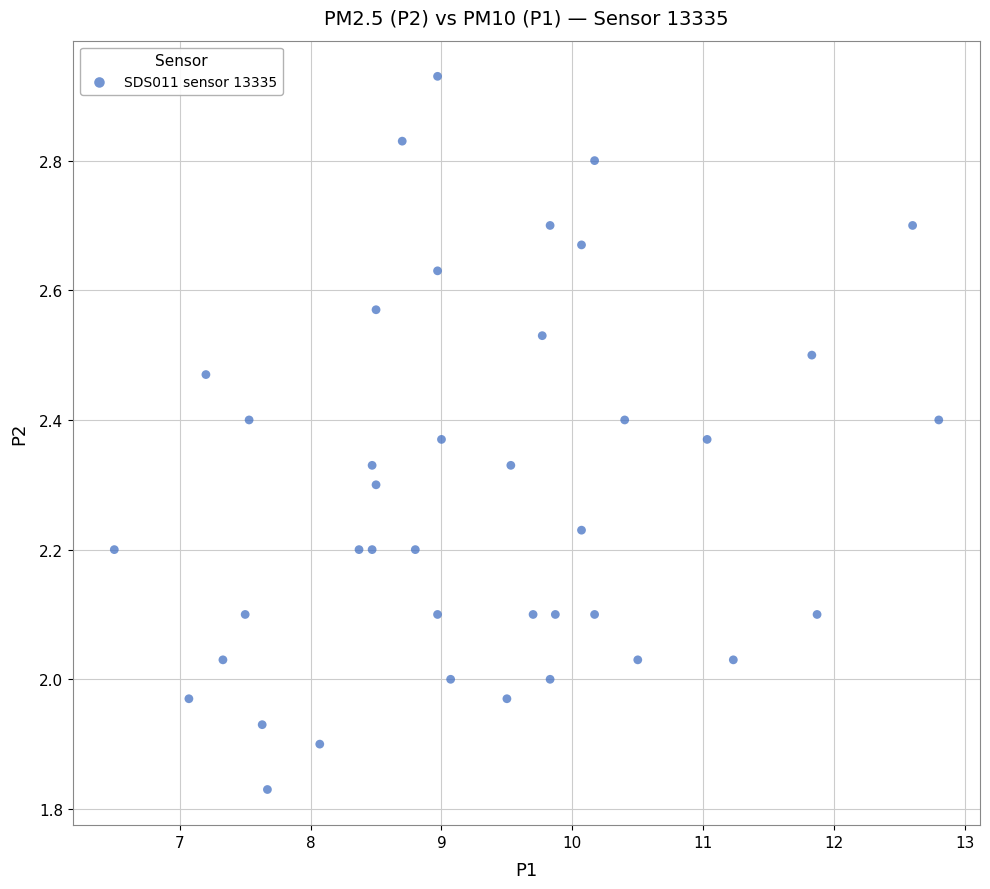

What is the range of X values (max minus min)?

6.3